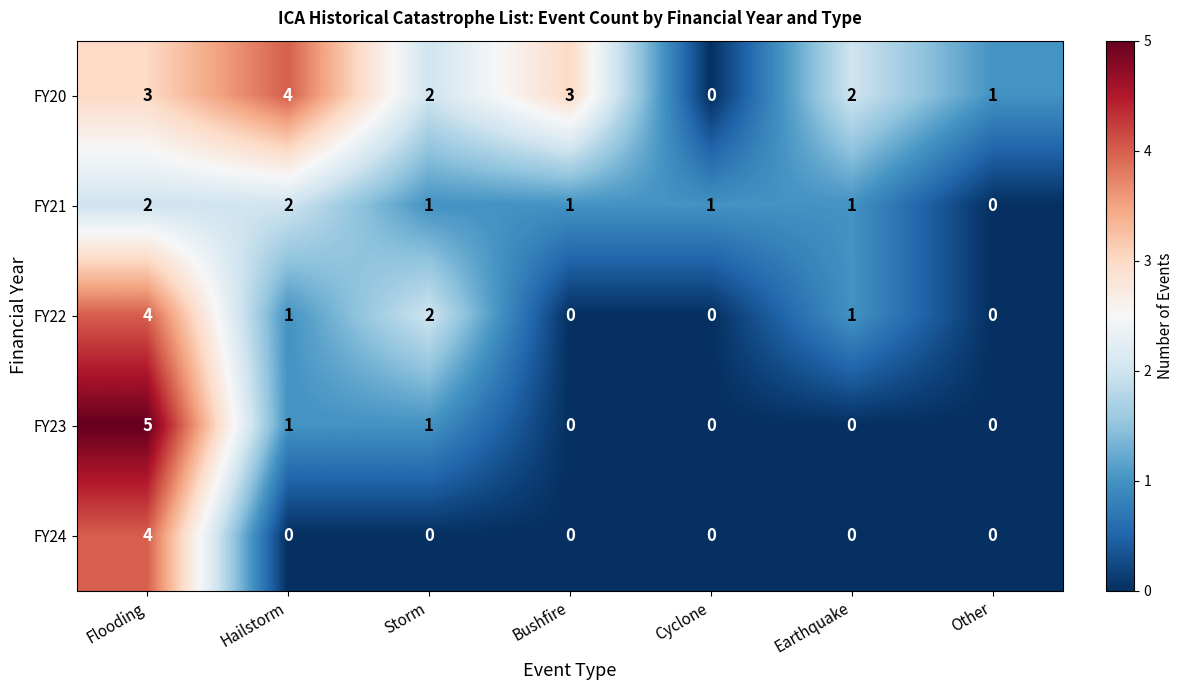

What is the total value across all series at Flooding?

18